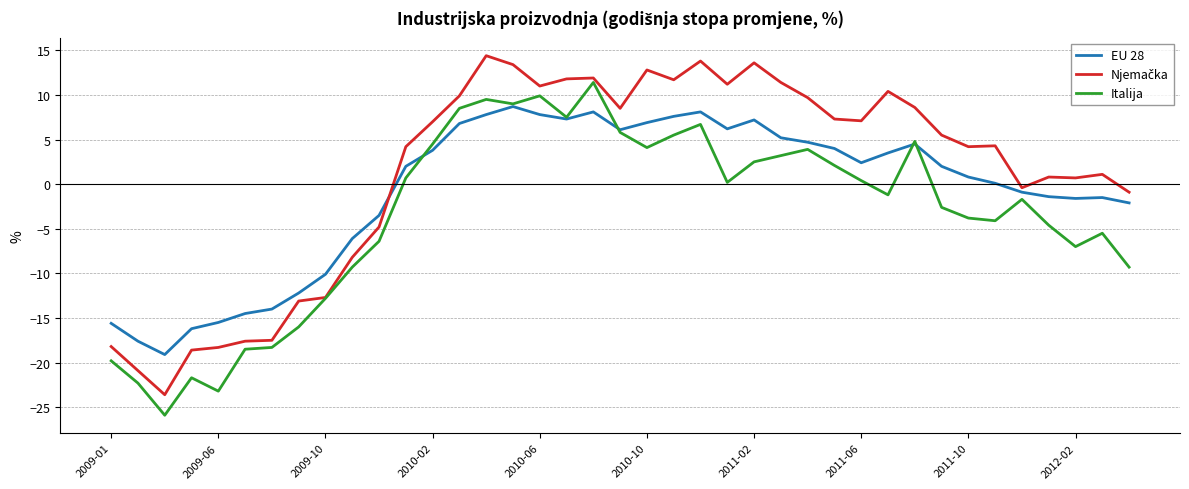

What is the greatest value displayed?

14.4